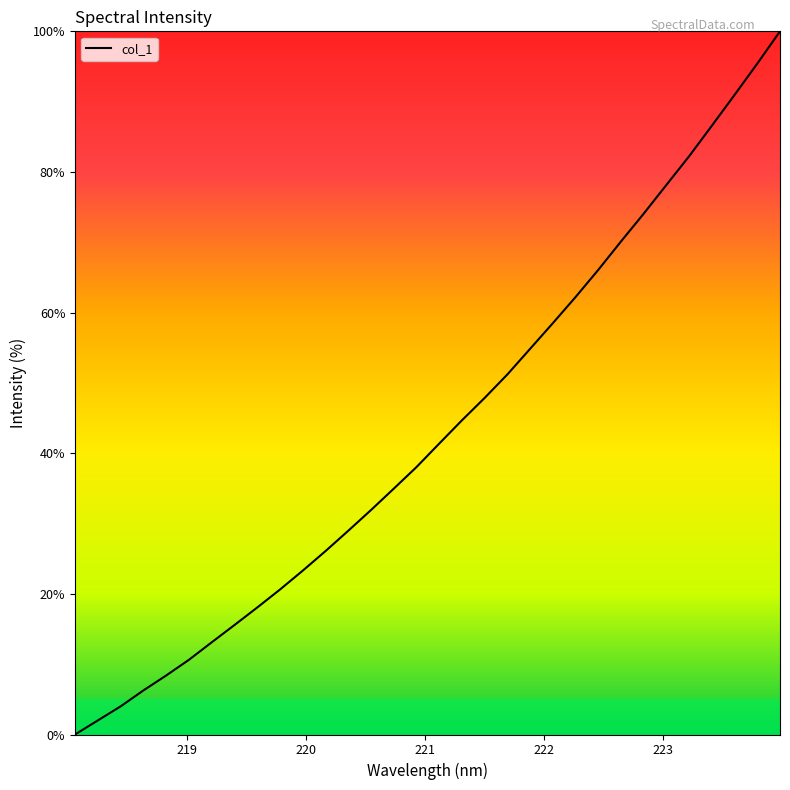

Does the chart display data point markers on the line(s)?

No